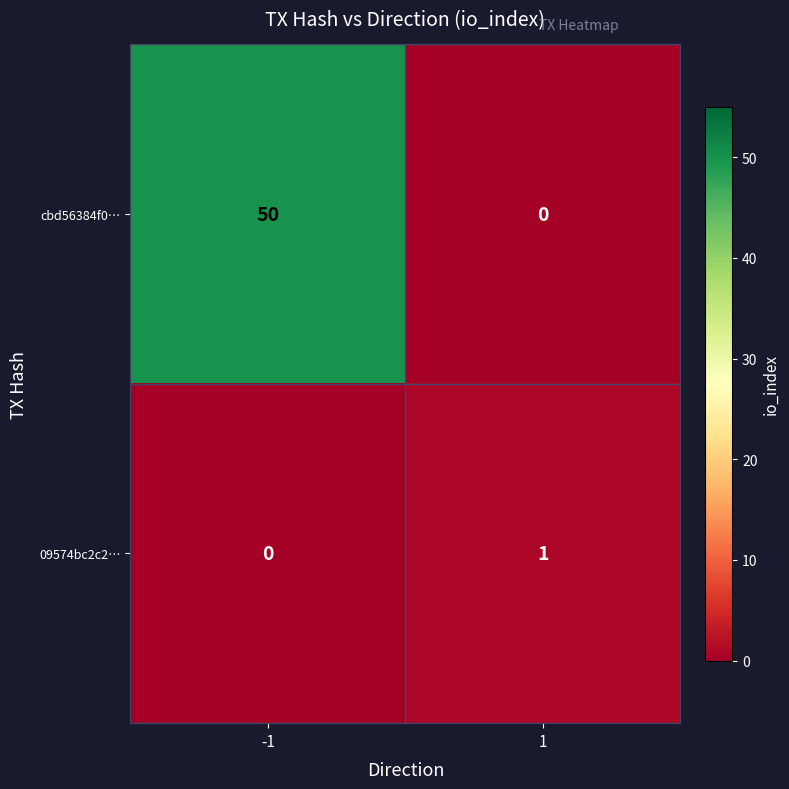

The cbd56384f0… series shows 0 at 1. True or false?

True